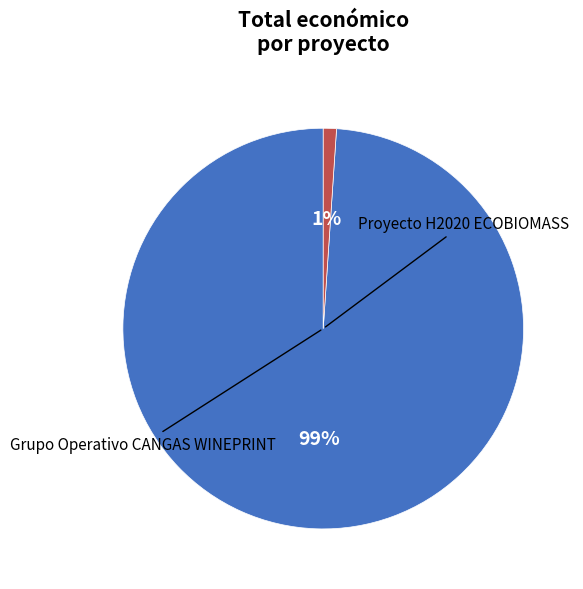

To the nearest percent, what is the difference between the largest and smallest slice percentages?

98%